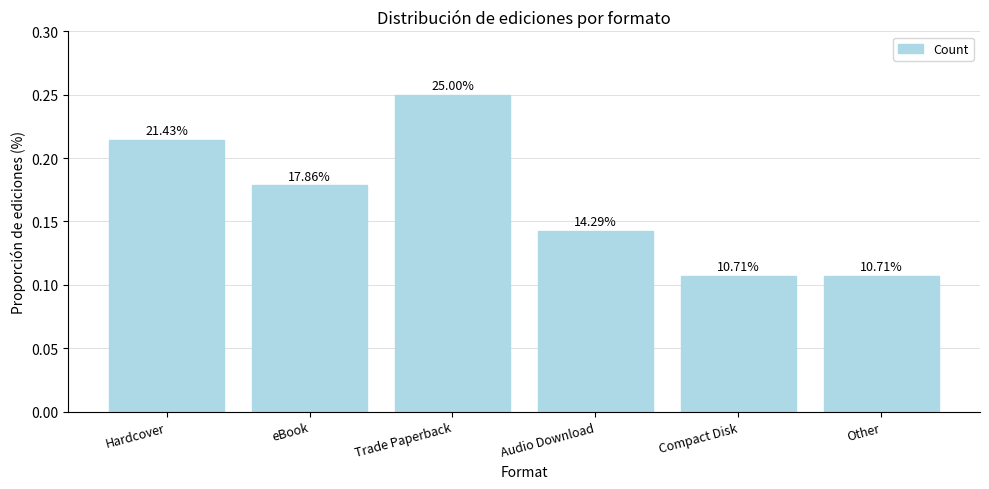

Does the chart contain any negative values?

No